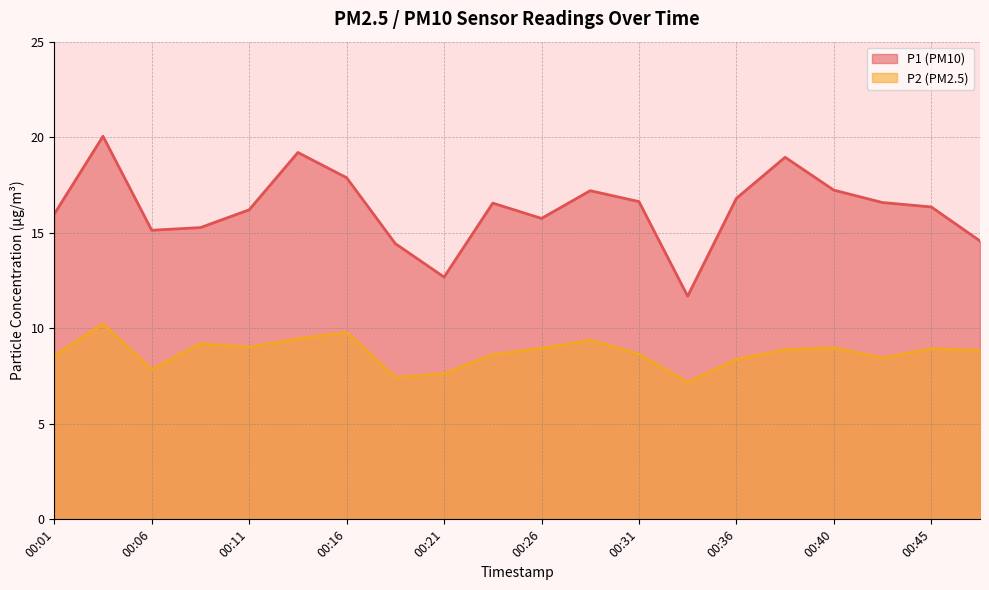

Reading left to right, what are all the values shown in this chart?

P1: 00:01=16.0	00:04=20.1	00:06=15.1	00:09=15.3	00:11=16.2	00:13=19.2	00:16=17.9	00:18=14.4	00:21=12.7	00:23=16.6	00:26=15.8	00:28=17.2	00:31=16.6	00:33=11.7	00:36=16.8	00:38=18.9	00:40=17.2	00:43=16.6	00:45=16.4	00:48=14.6
P2: 00:01=8.6	00:04=10.2	00:06=7.8	00:09=9.2	00:11=9.0	00:13=9.4	00:16=9.8	00:18=7.4	00:21=7.6	00:23=8.6	00:26=8.9	00:28=9.4	00:31=8.7	00:33=7.2	00:36=8.4	00:38=8.9	00:40=9.0	00:43=8.4	00:45=8.9	00:48=8.8